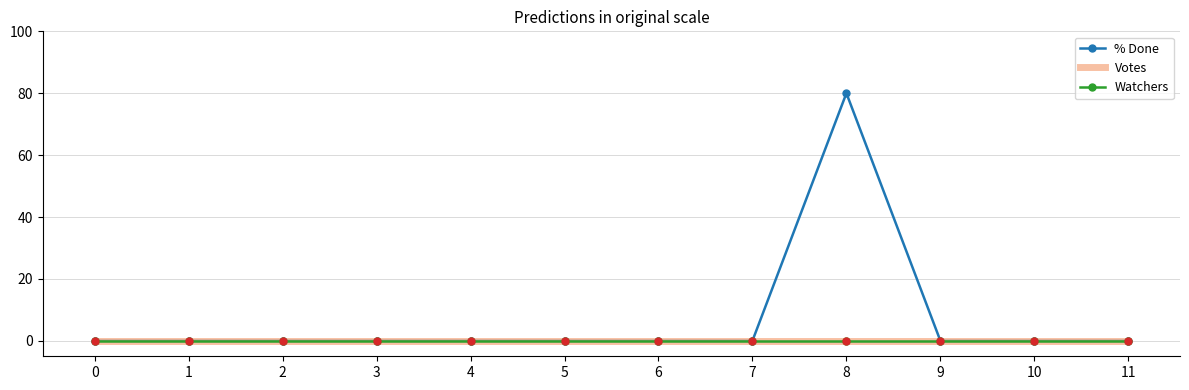

True or false: % Done has more than 2 interior local peaks.

False